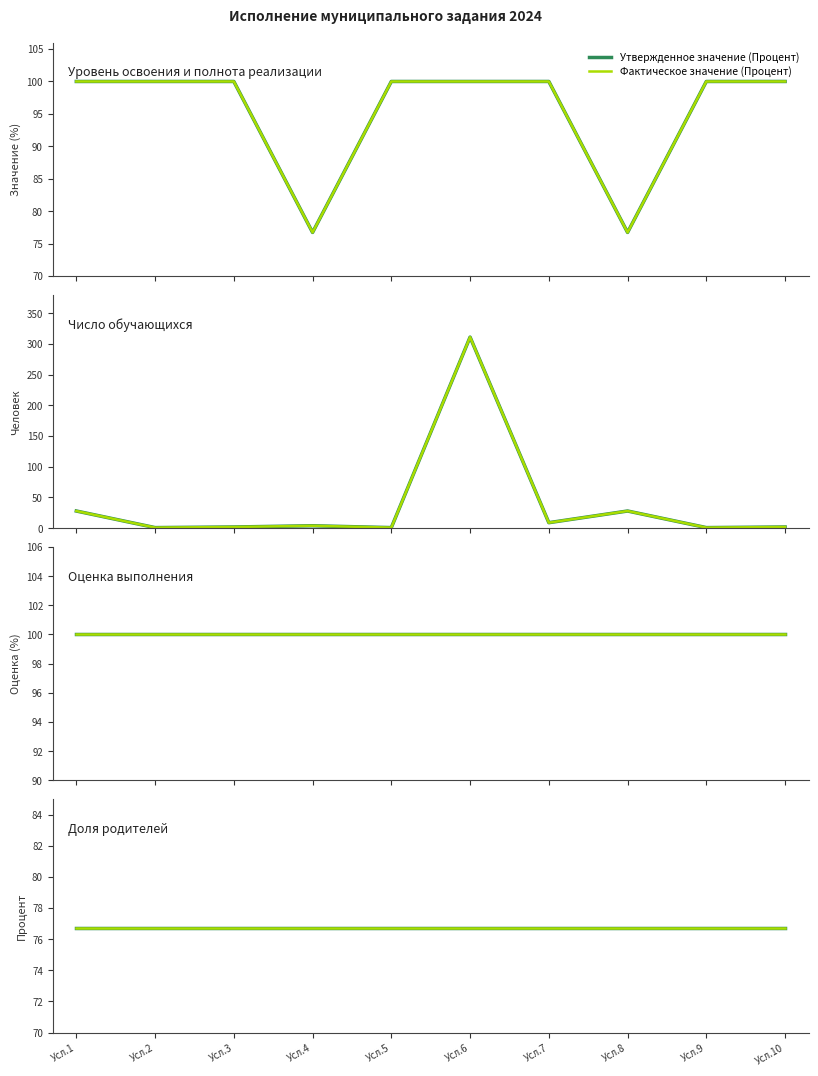

What is the total value across all series at Усл.4?

153.4